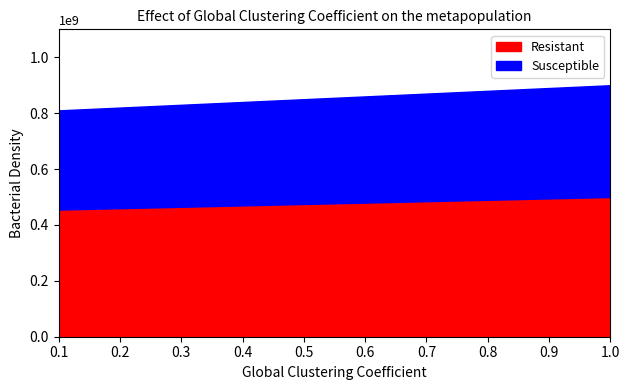

What is the maximum value for Resistant?

500000000